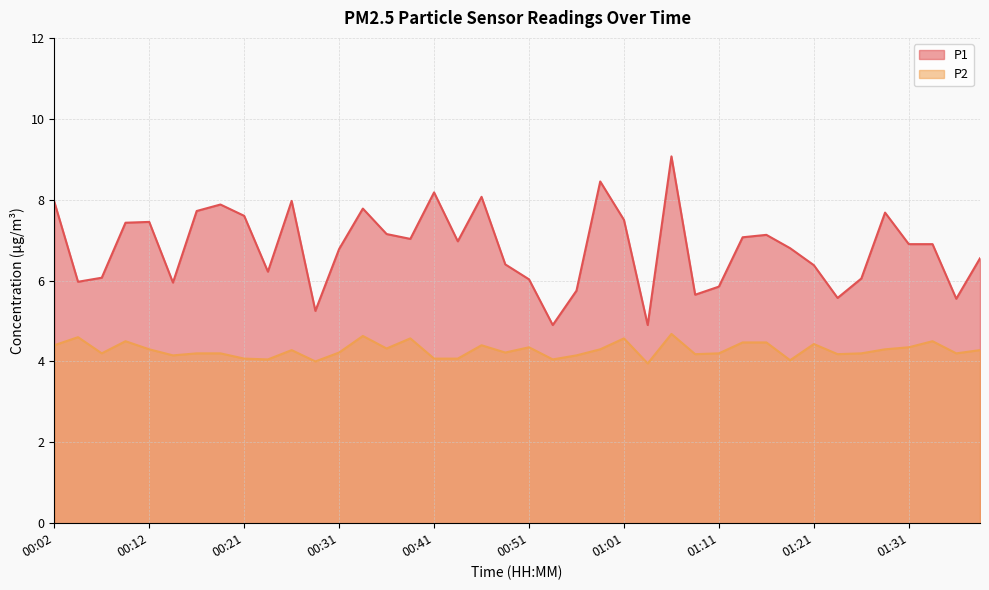

Does the chart display data point markers on the line(s)?

No